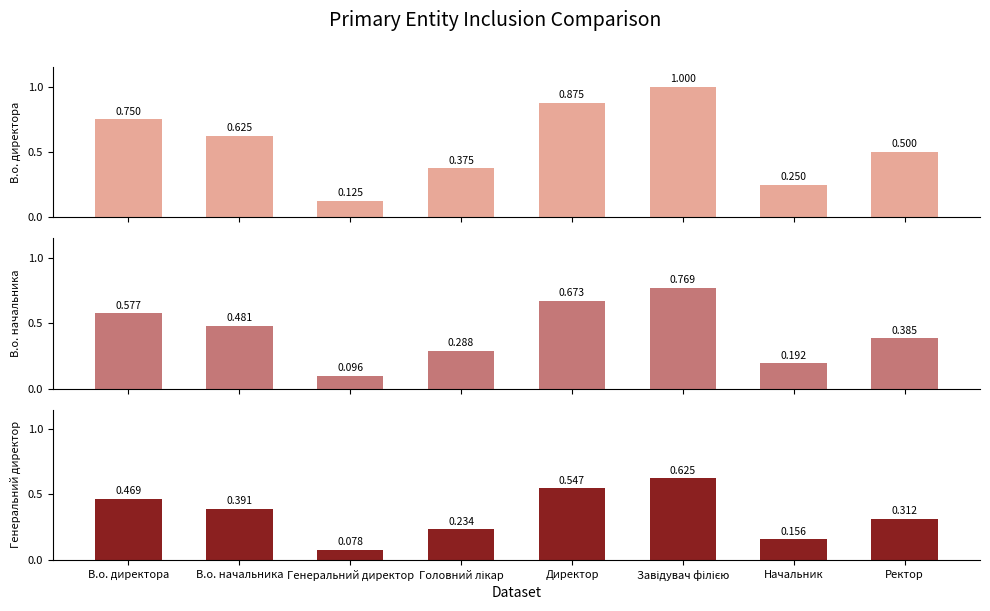

At how many categories does at least one series exceed 0?

8